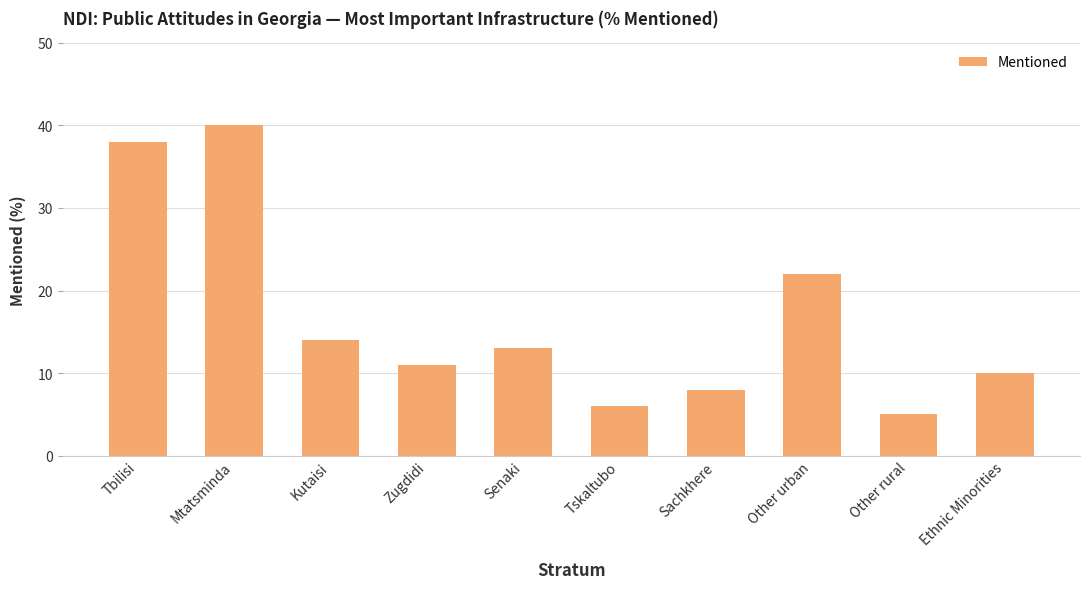

What position from the right is Other rural?

2